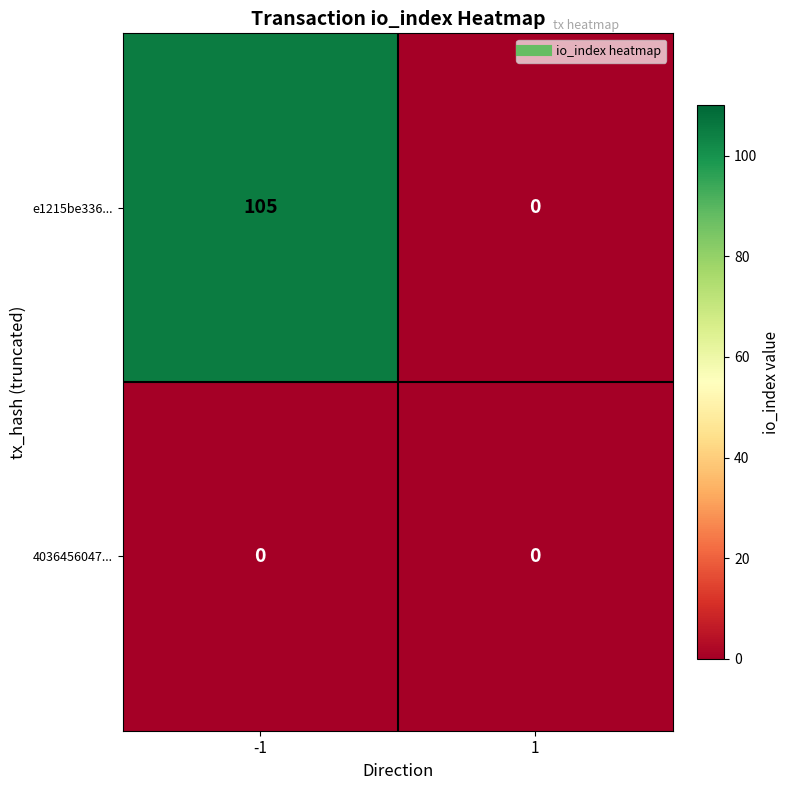

What is the difference between the maximum and minimum values in the e1215be336... series?

105